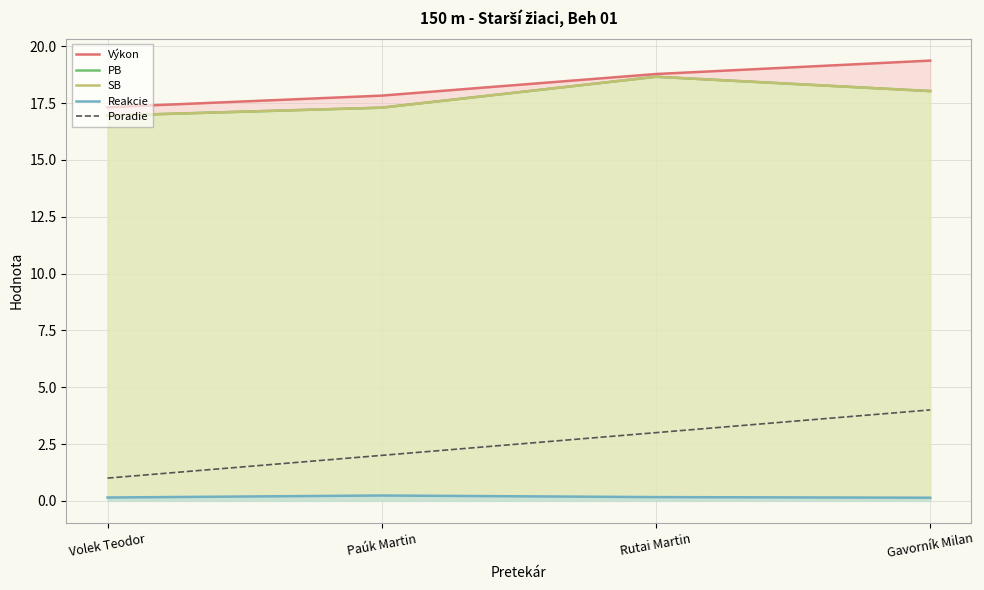

Rank the series by their maximum value, from lowest to highest.

Reakcie, Poradie, PB, SB, Výkon